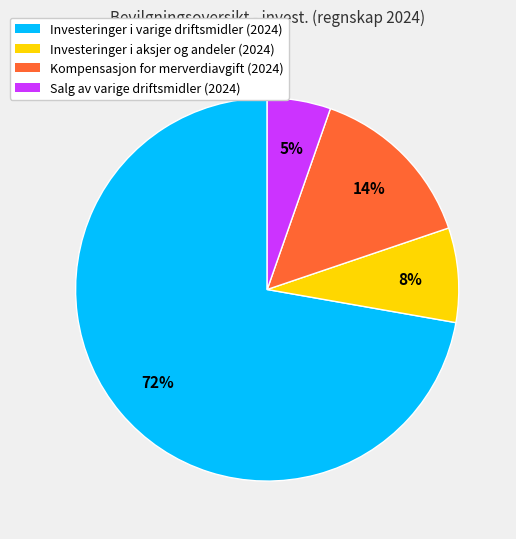

Is there a majority slice in this chart?

Yes